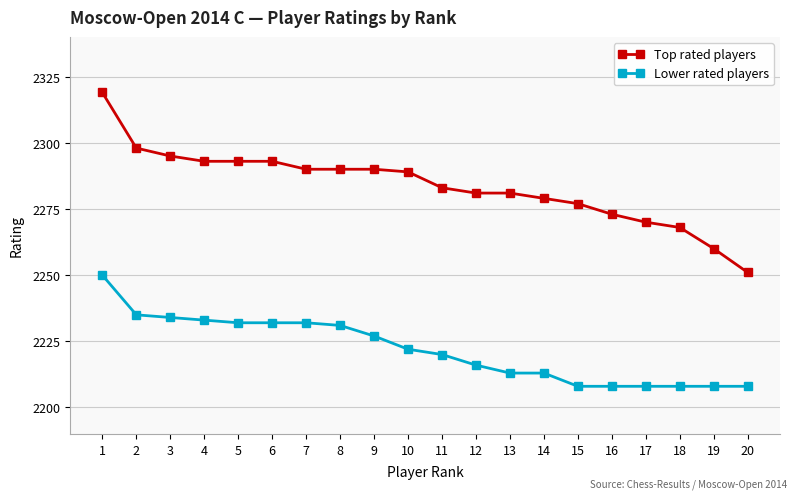

At which category is the sum across all series the highest?

1